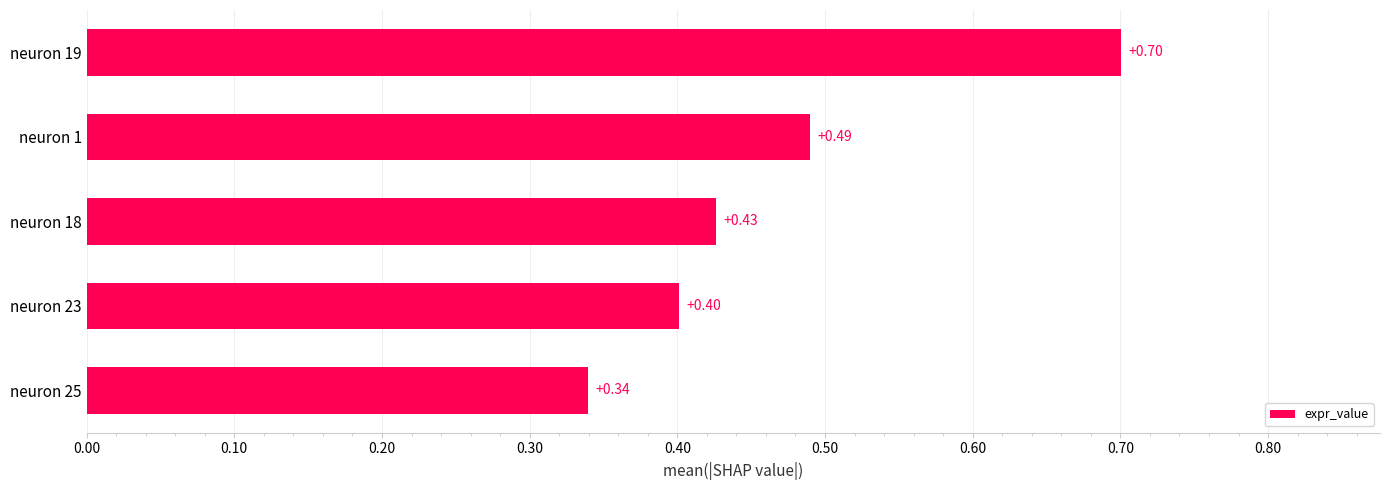

What is the difference between the maximum and minimum values?

0.4